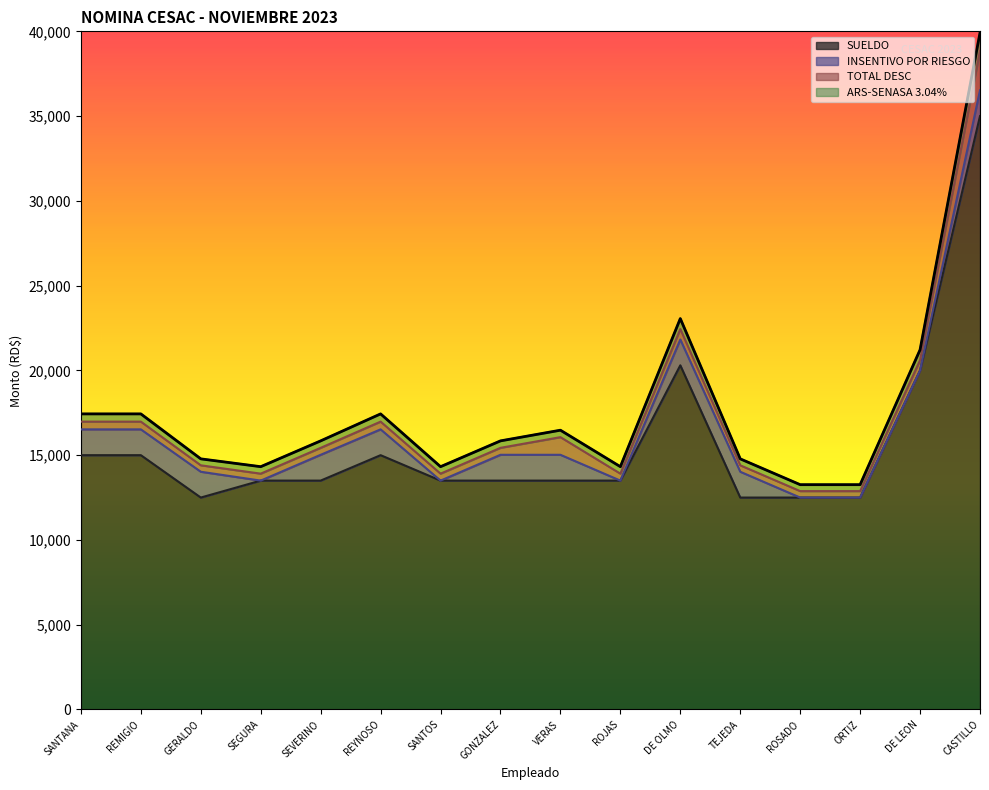

The value of SUELDO at TEJEDA is 12500.0. True or false?

True